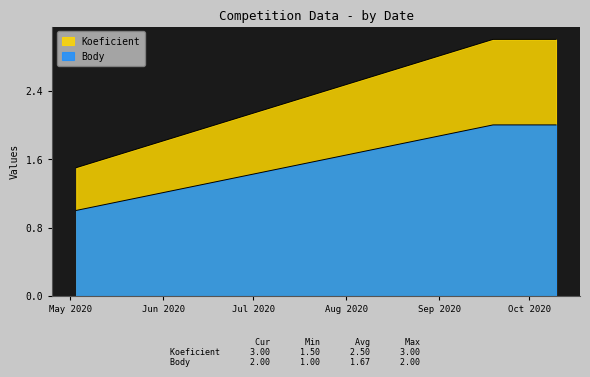

At which label is Koeficient closest to 2?

2020-05-03